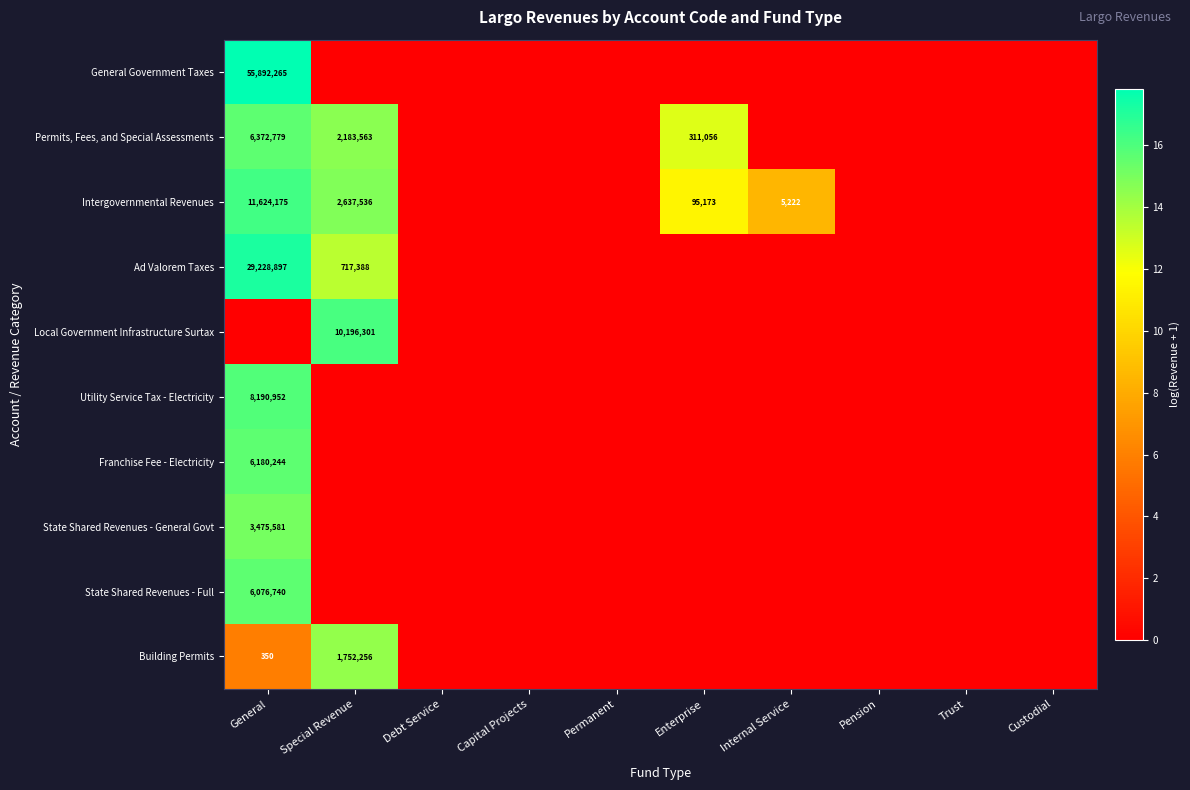

At how many categories does at least one series exceed 14?

2